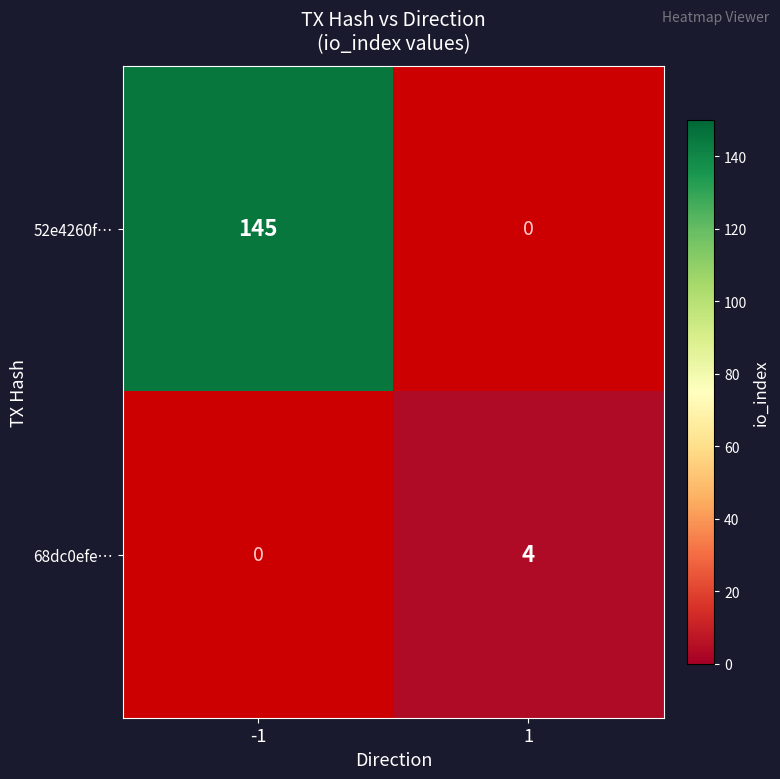

At -1, list the series in order from largest to smallest.

52e4260f…, 68dc0efe…